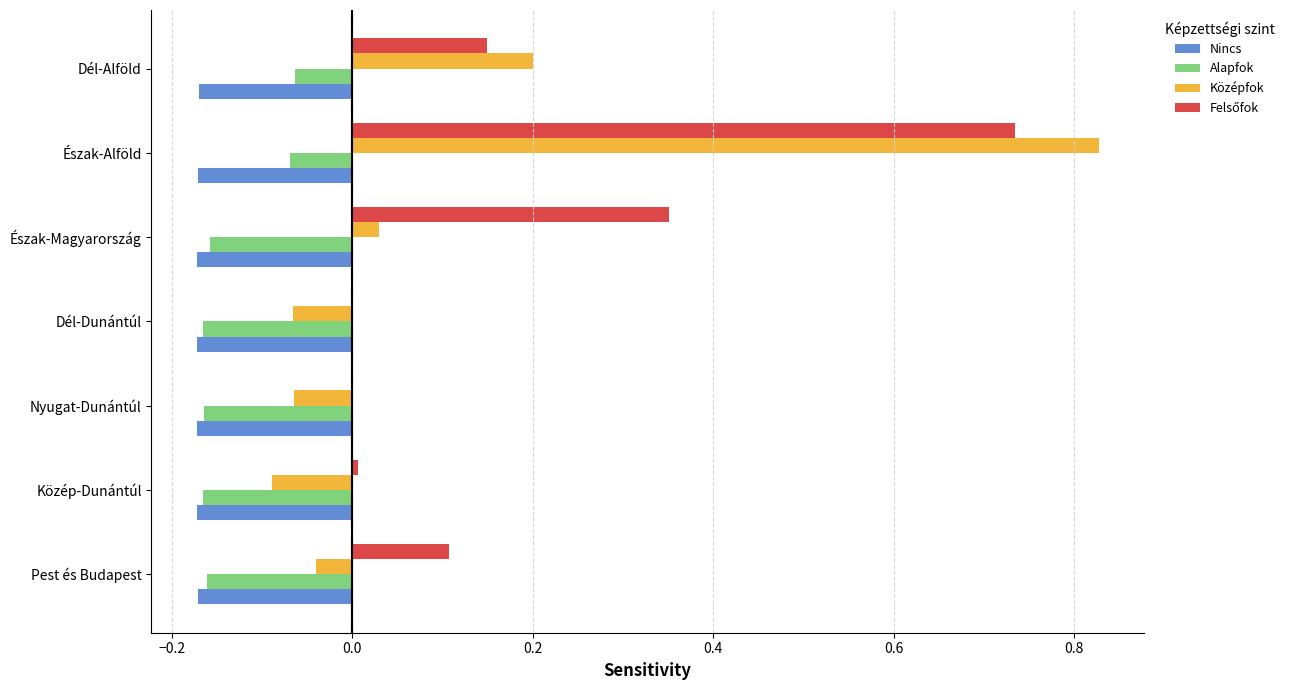

Which category has the highest value across all series?

Észak-Alföld